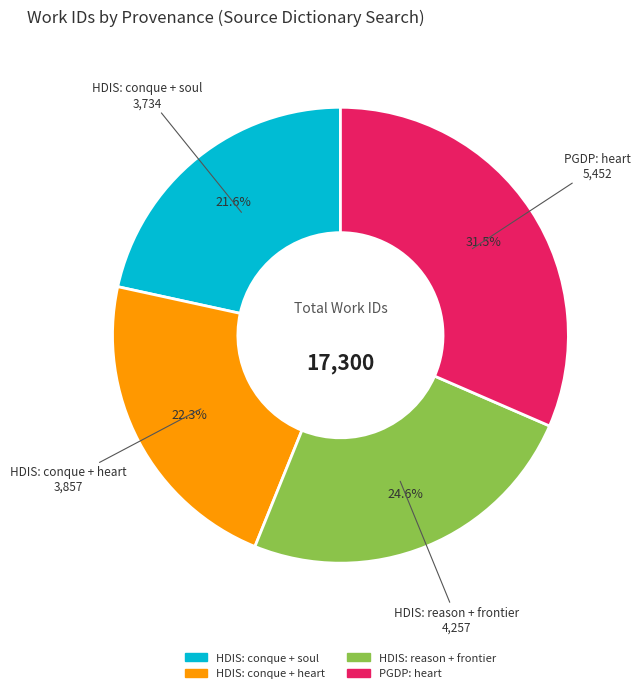

Which slice is the largest?

PGDP: heart